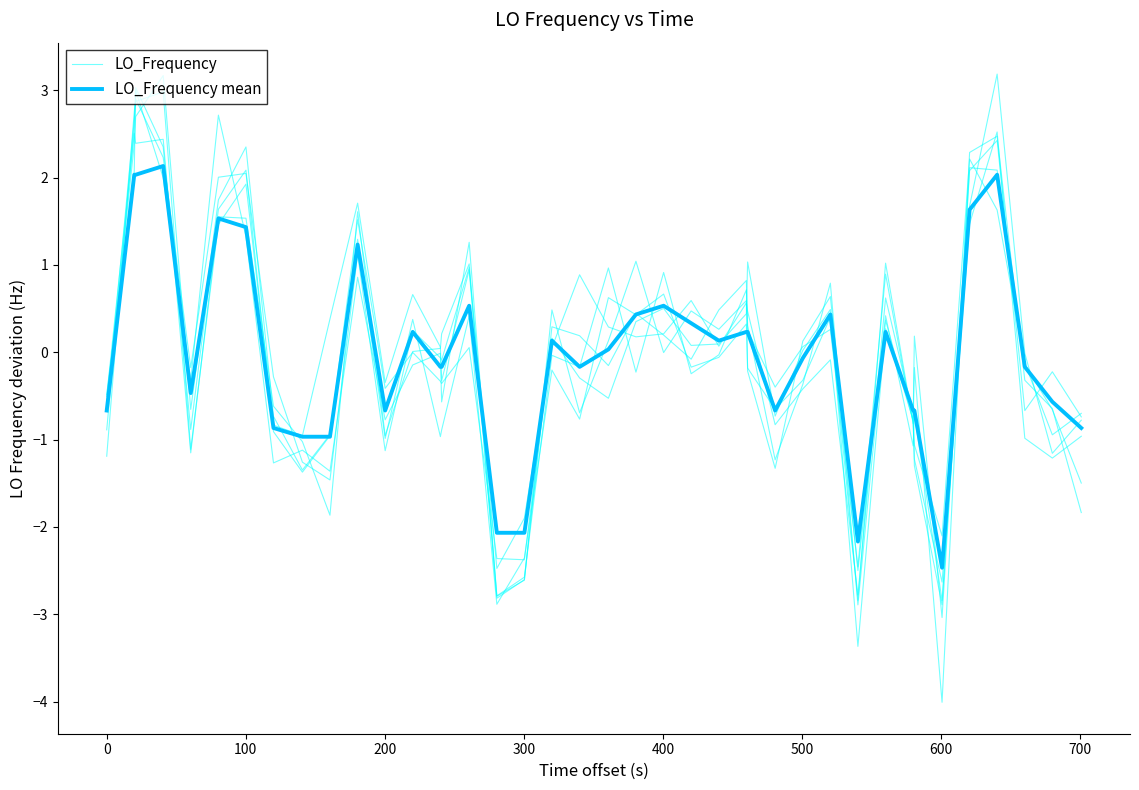

Does the chart display data point markers on the line(s)?

No